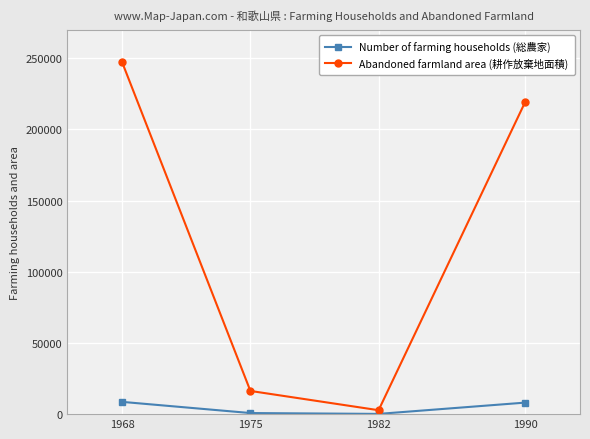

The value of Abandoned farmland area (耕作放棄地面積) at 1968 is 350624. True or false?

False